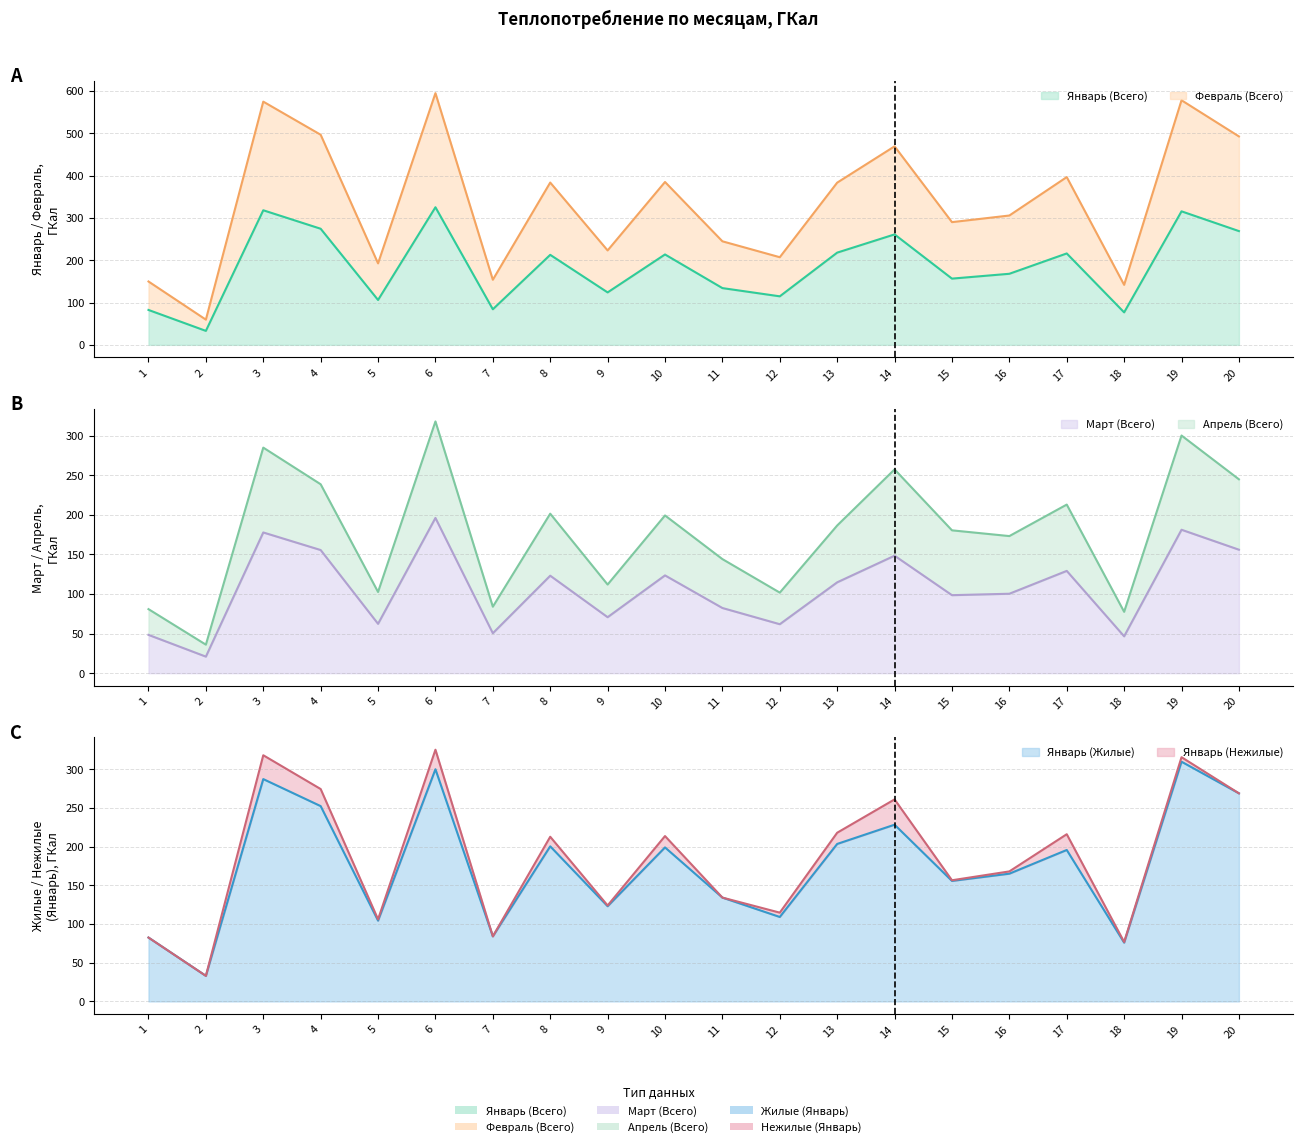

True or false: Март (Всего) and Февраль (Всего) intersect in this chart.

False